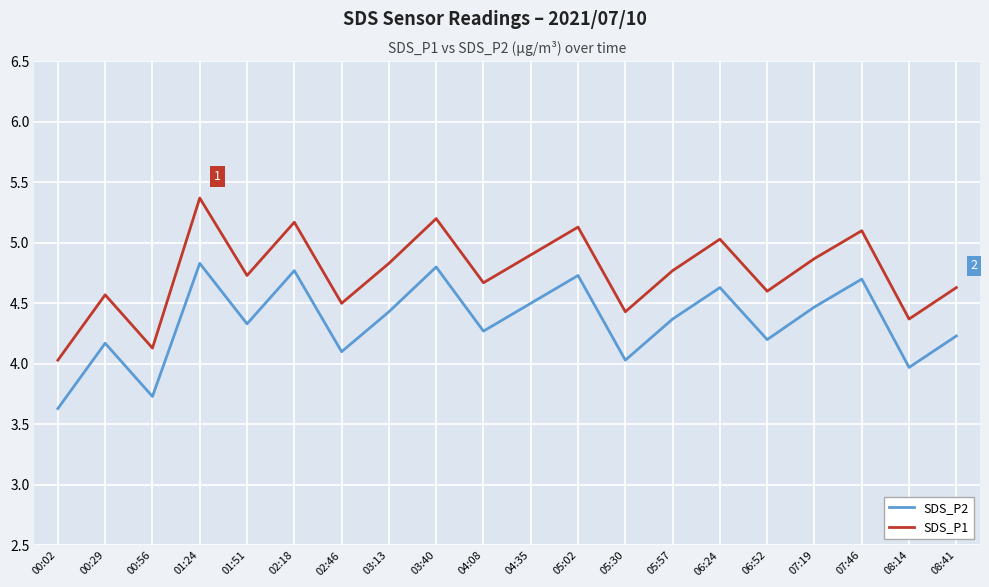

What is the smallest value displayed?

3.6